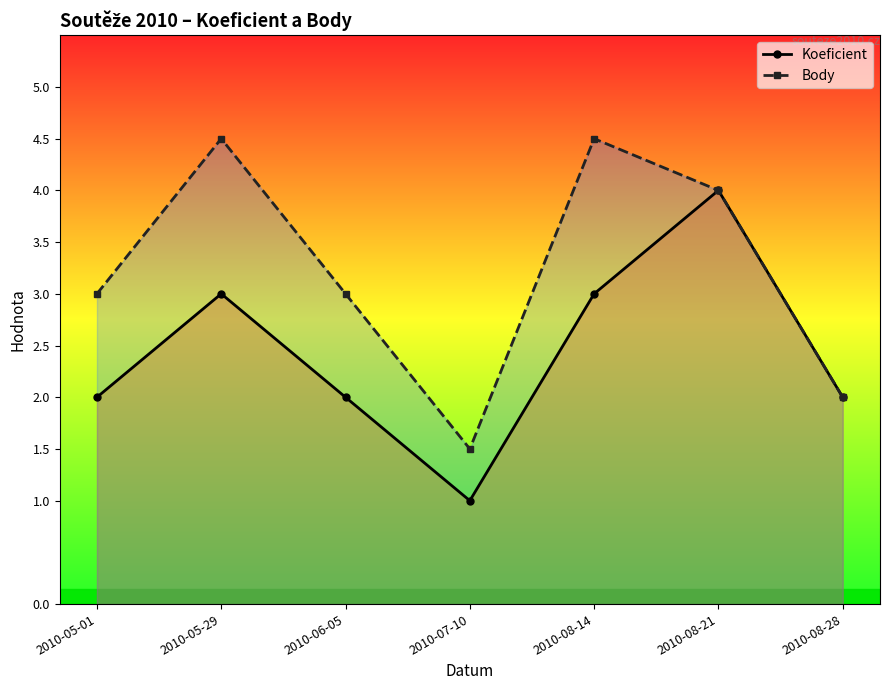

At which category is the sum across all series the highest?

2010-08-21